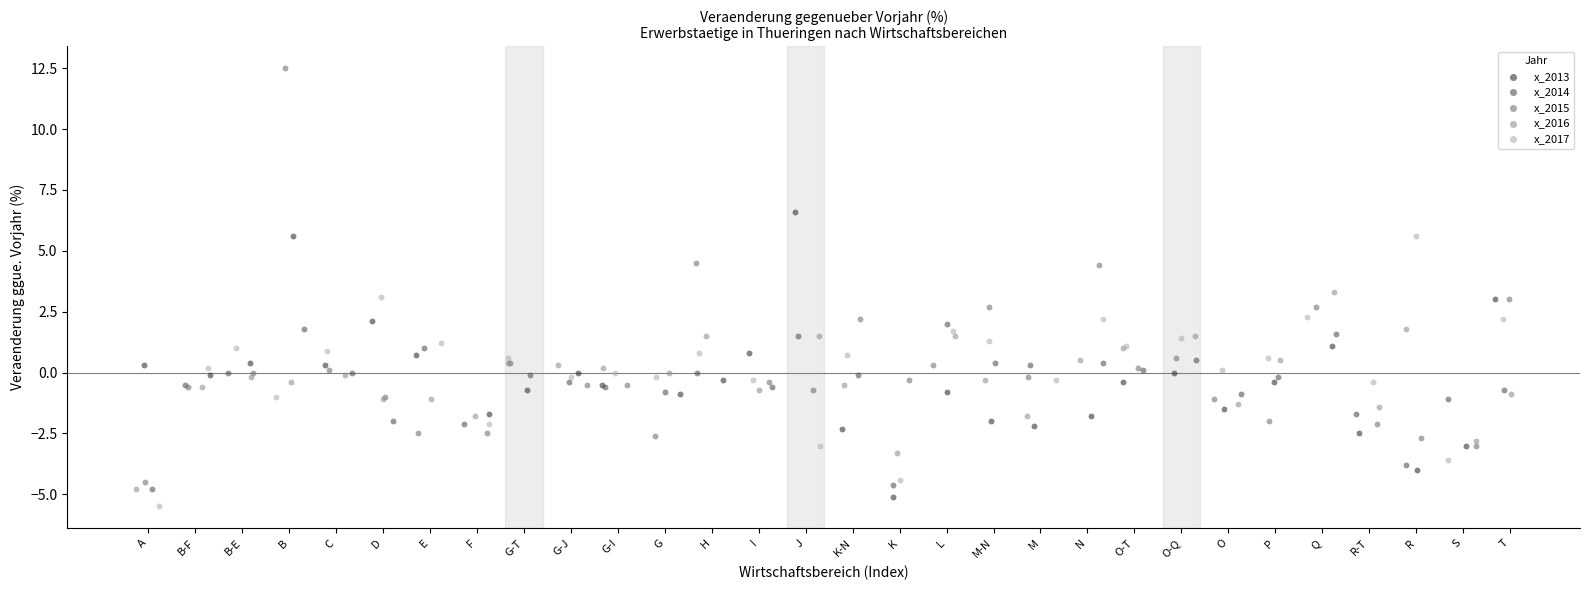

Which series reaches the minimum Y coordinate?

x_2017